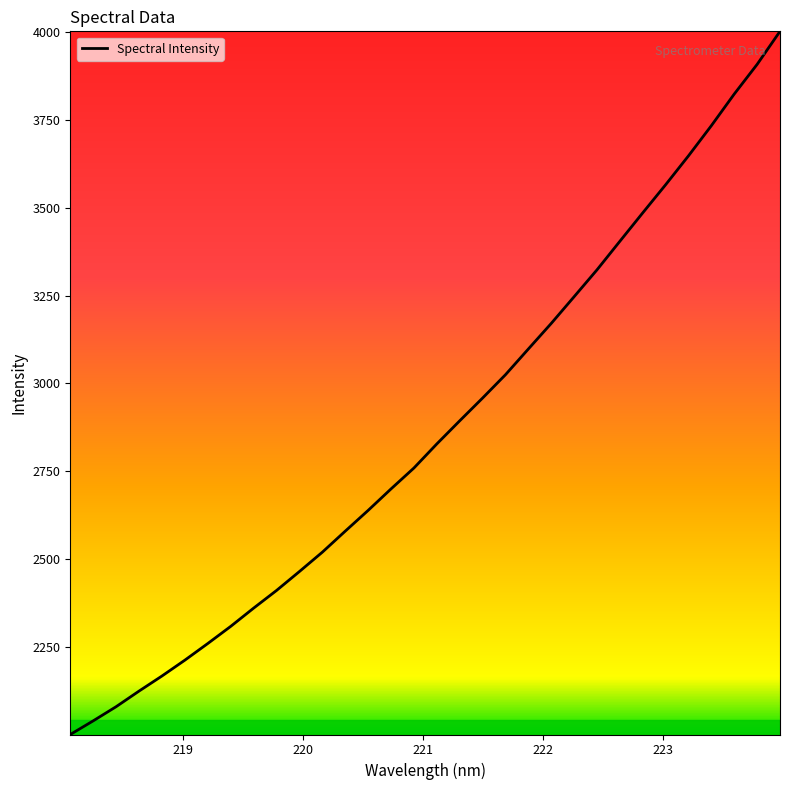

What is the smallest value displayed?

2000.0